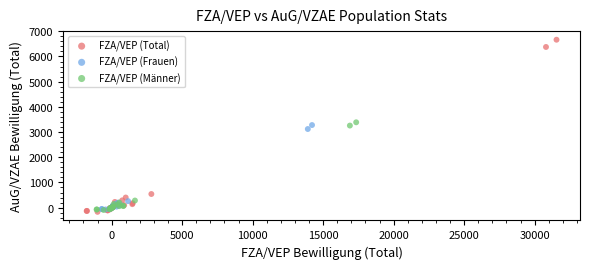

What are all the series names shown in the legend?

FZA/VEP (Total), FZA/VEP (Frauen), FZA/VEP (Männer)